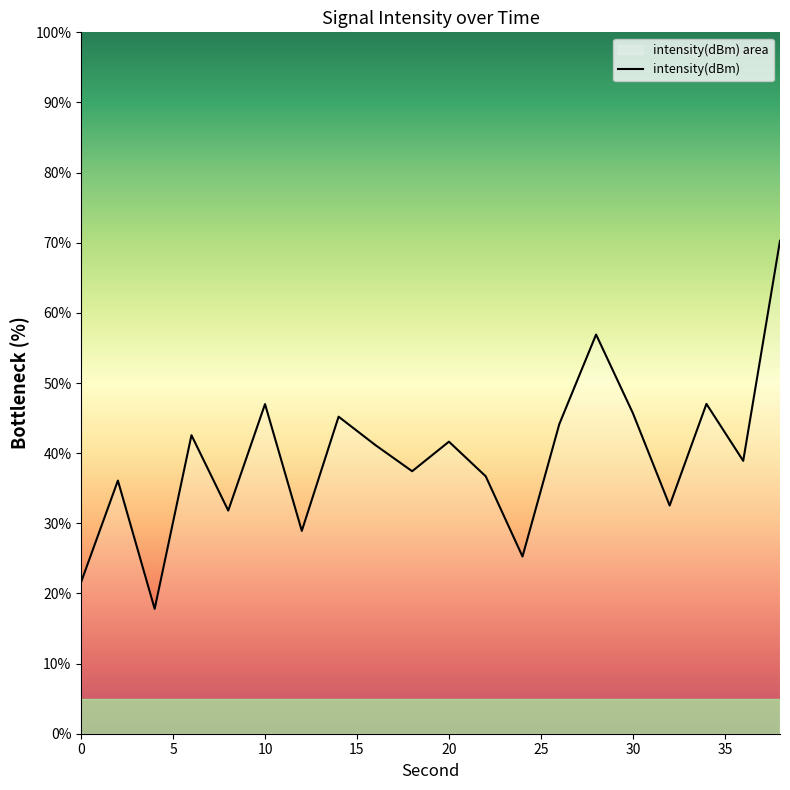

How many distinct data groups are displayed?

1